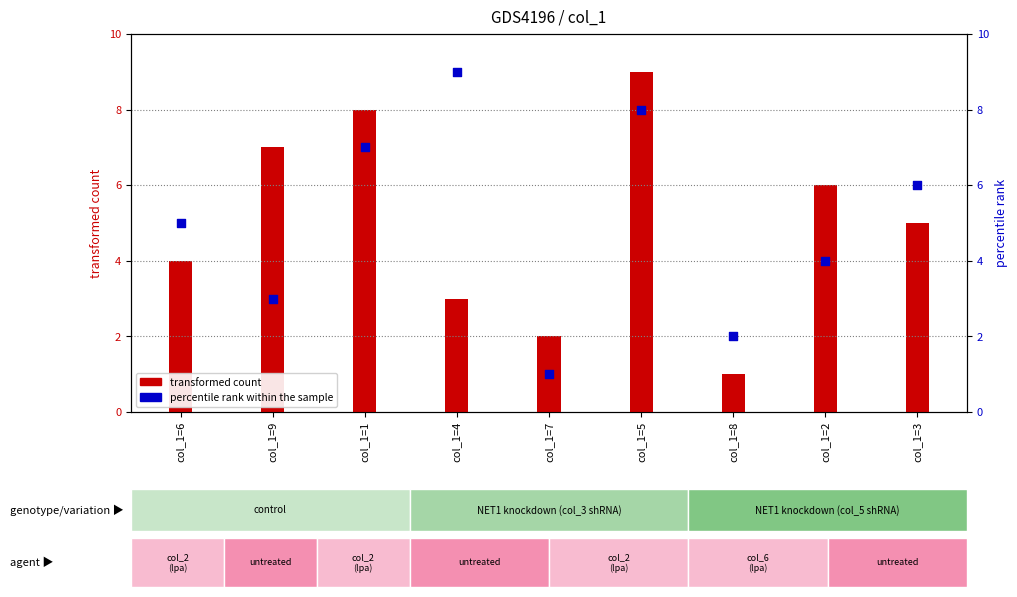

Which series reaches the minimum Y coordinate?

transformed count